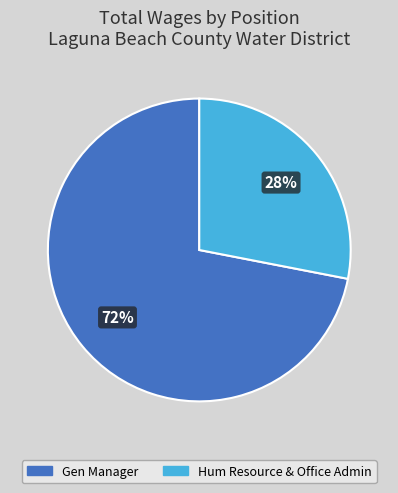

To the nearest percent, what percentage of the pie is Hum Resource & Office Admin?

28%